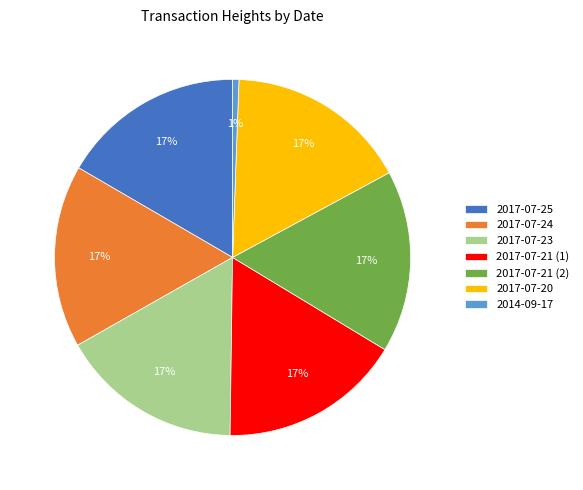

Which category has the smallest portion of the pie?

2014-09-17